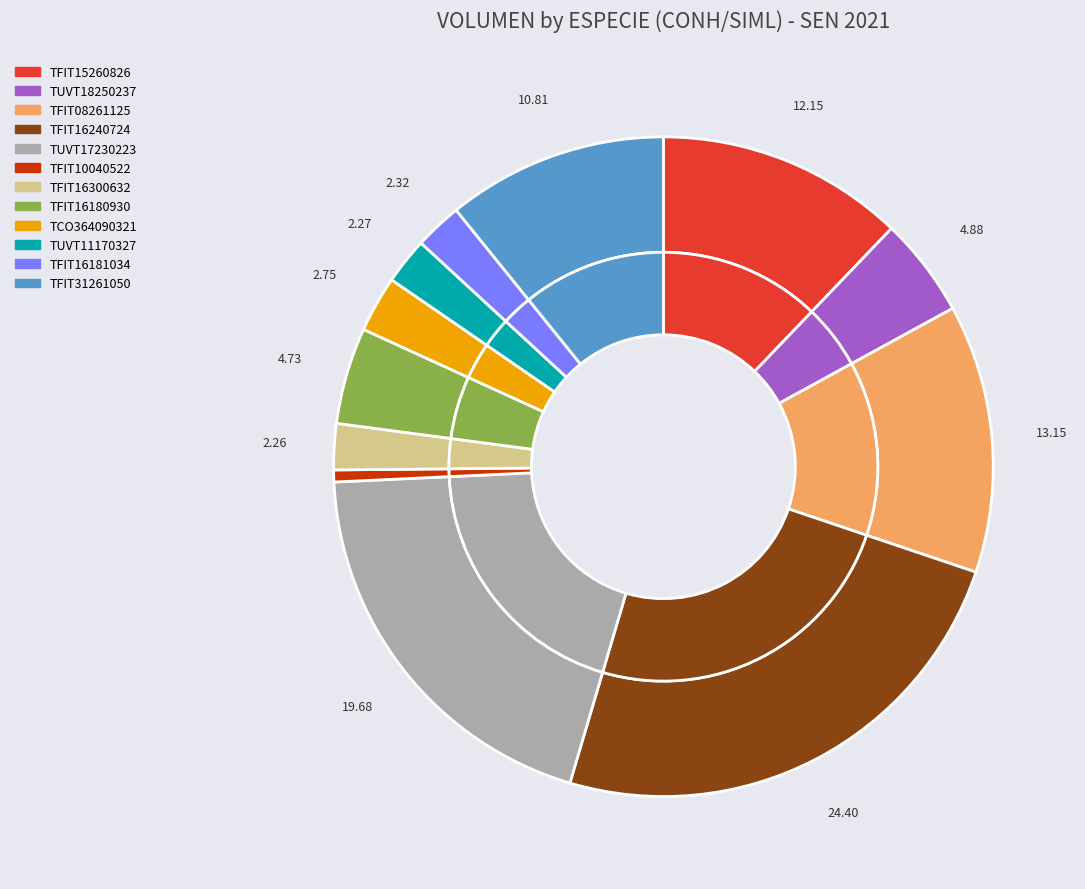

Rank the categories by value from lowest to highest.

TFIT10040522, TFIT16300632, TUVT11170327, TFIT16181034, TCO364090321, TFIT16180930, TUVT18250237, TFIT31261050, TFIT15260826, TFIT08261125, TUVT17230223, TFIT16240724